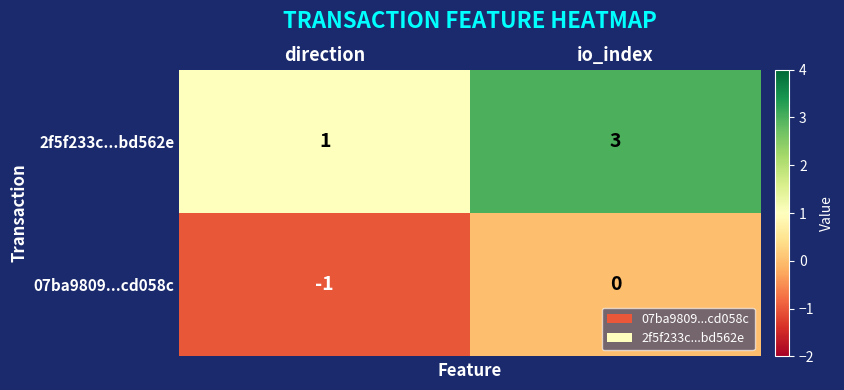

How many data points does each series have?

2